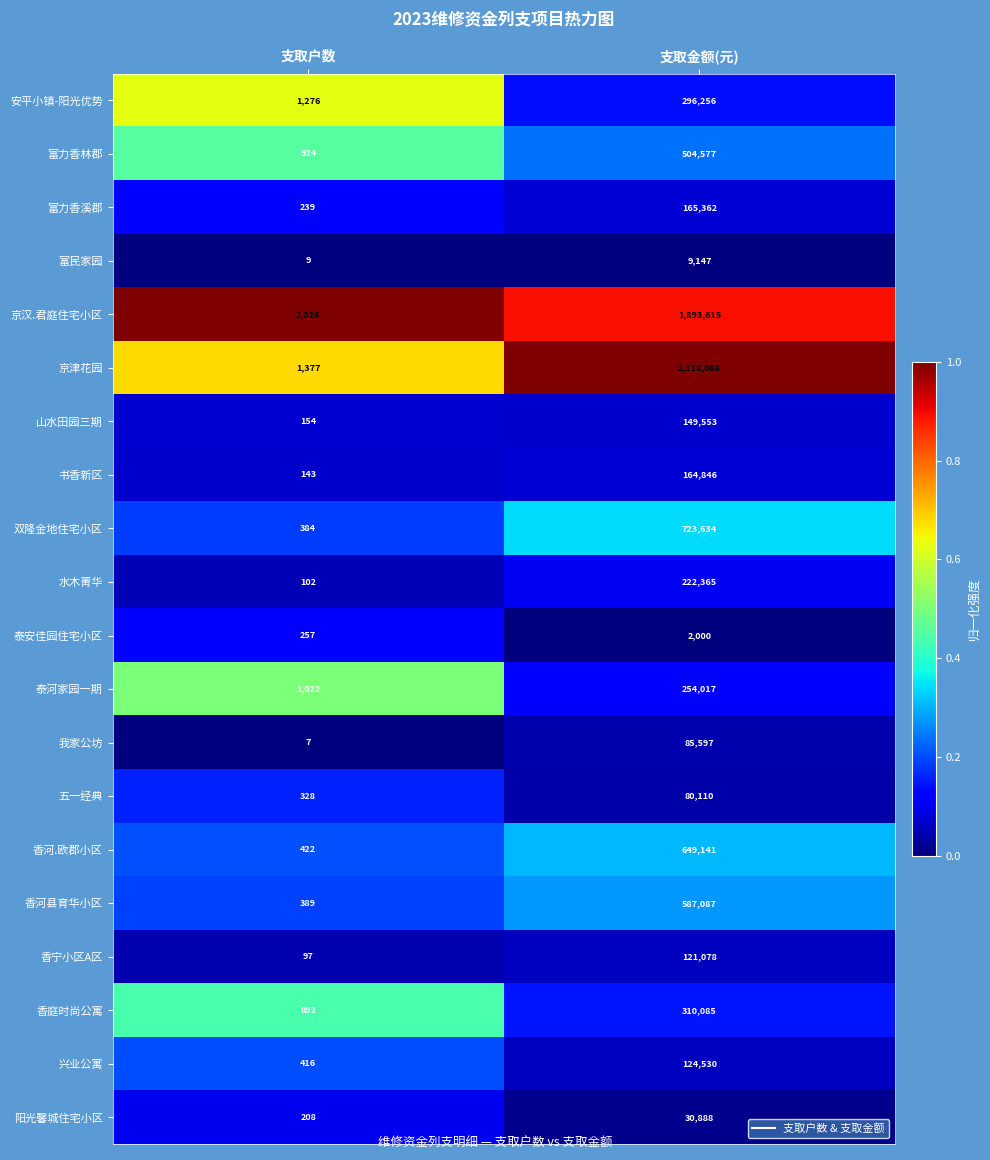

Which series has the largest total across all categories?

京津花园